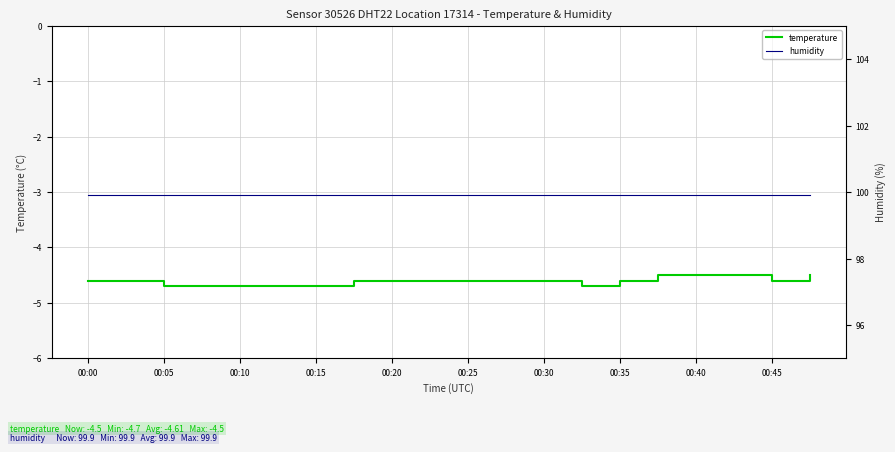

True or false: temperature has a value of -6.2 at 00:00.

False